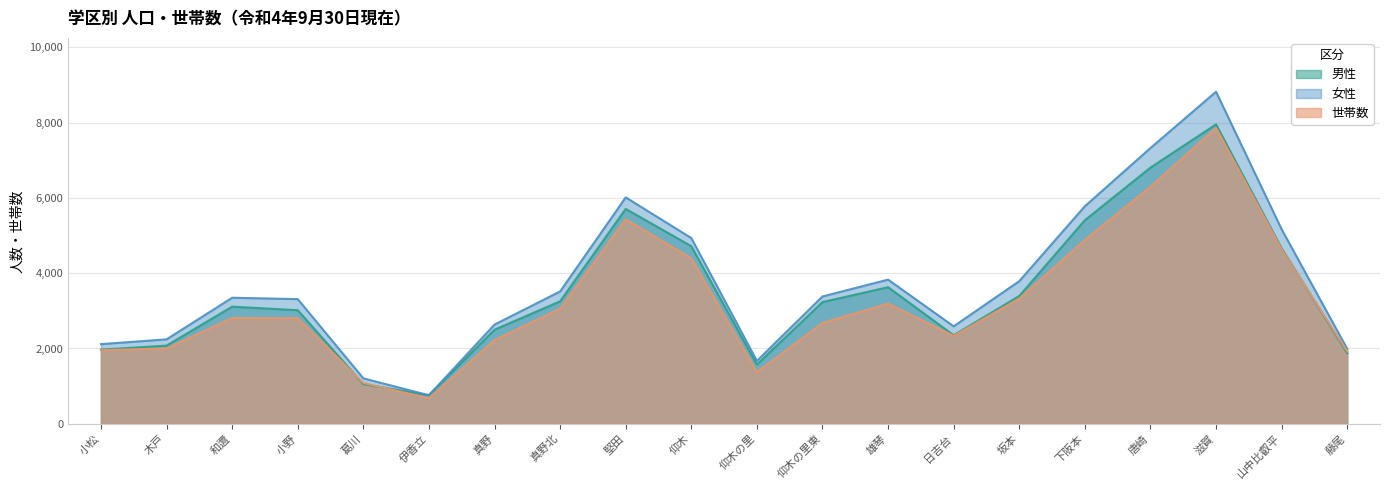

What position from the right is 葛川?

16